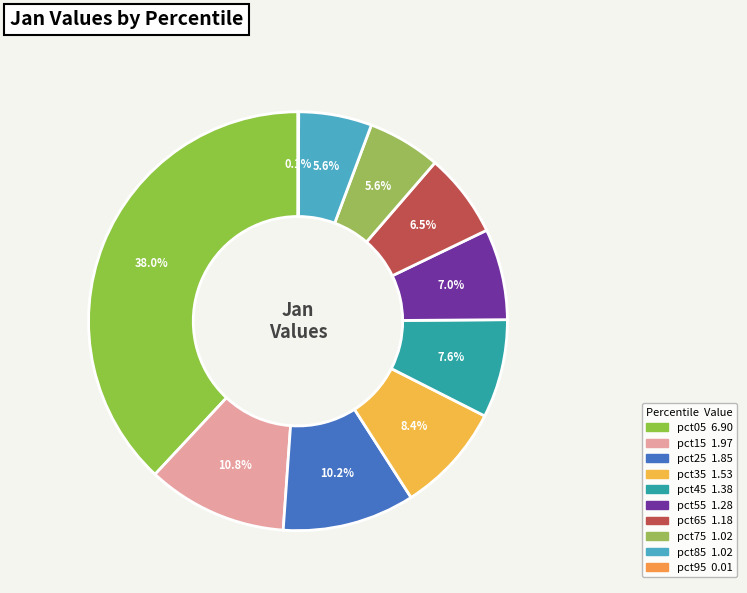

How many segments does this pie chart have?

10